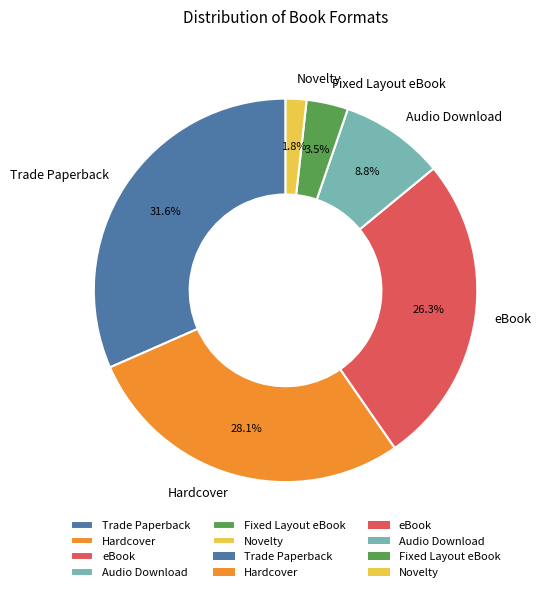

Is there any slice that represents more than half of the pie?

No